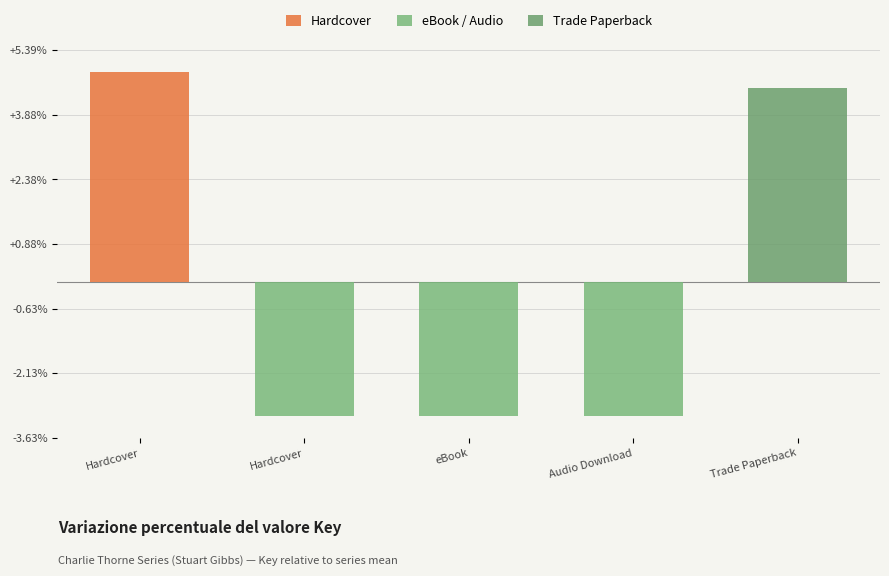

How many data points are less than -3?

3